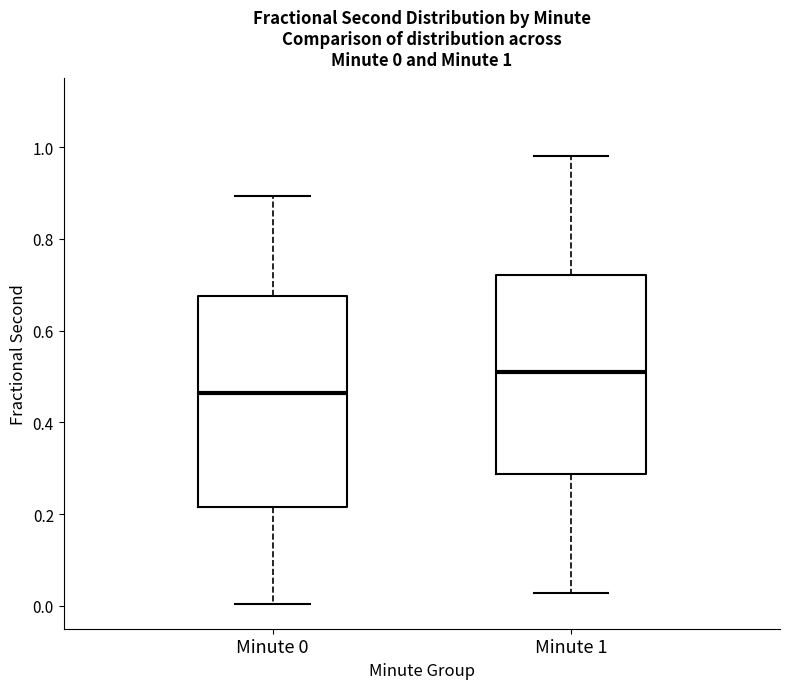

Which box has the lowest median line?

Minute 0